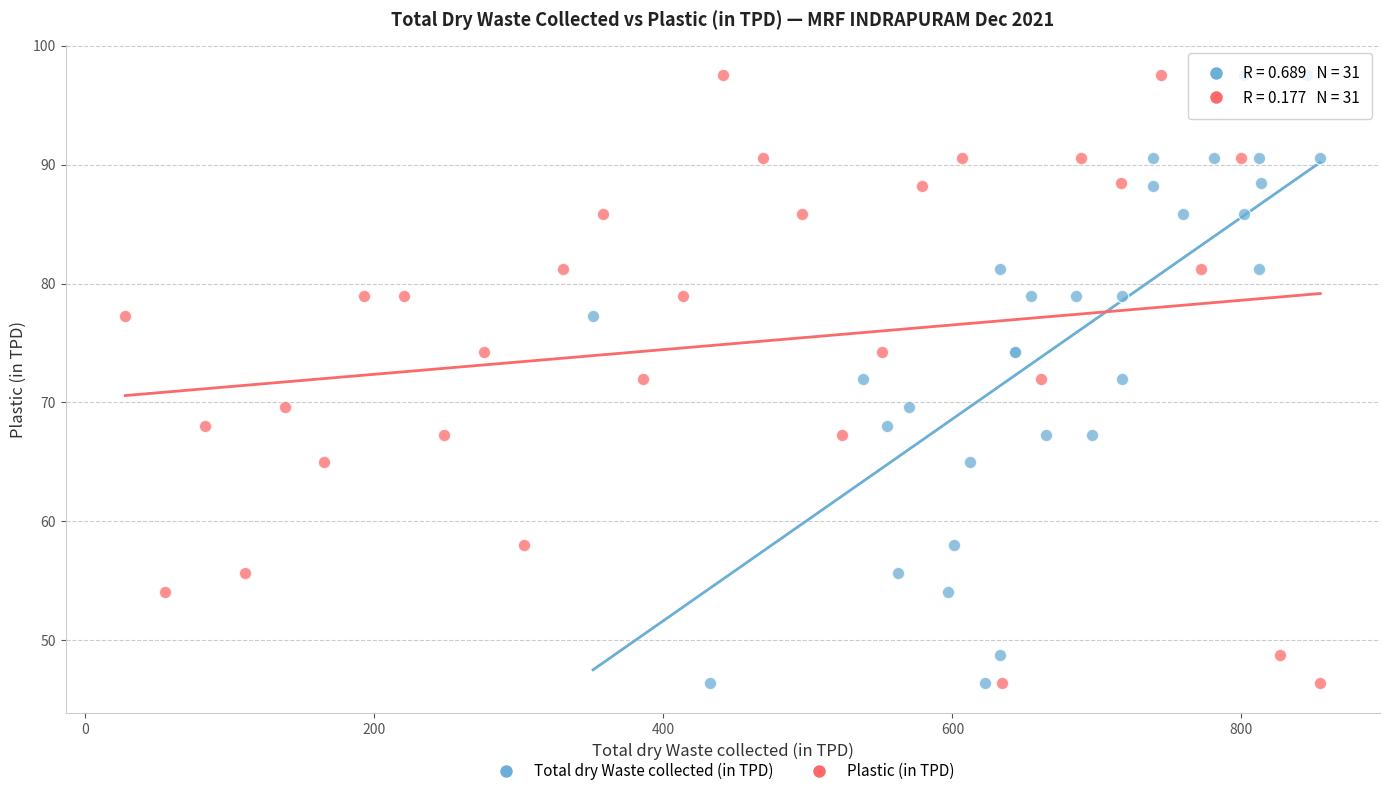

What are all the series names shown in the legend?

Total dry Waste collected (in TPD), Plastic (in TPD)